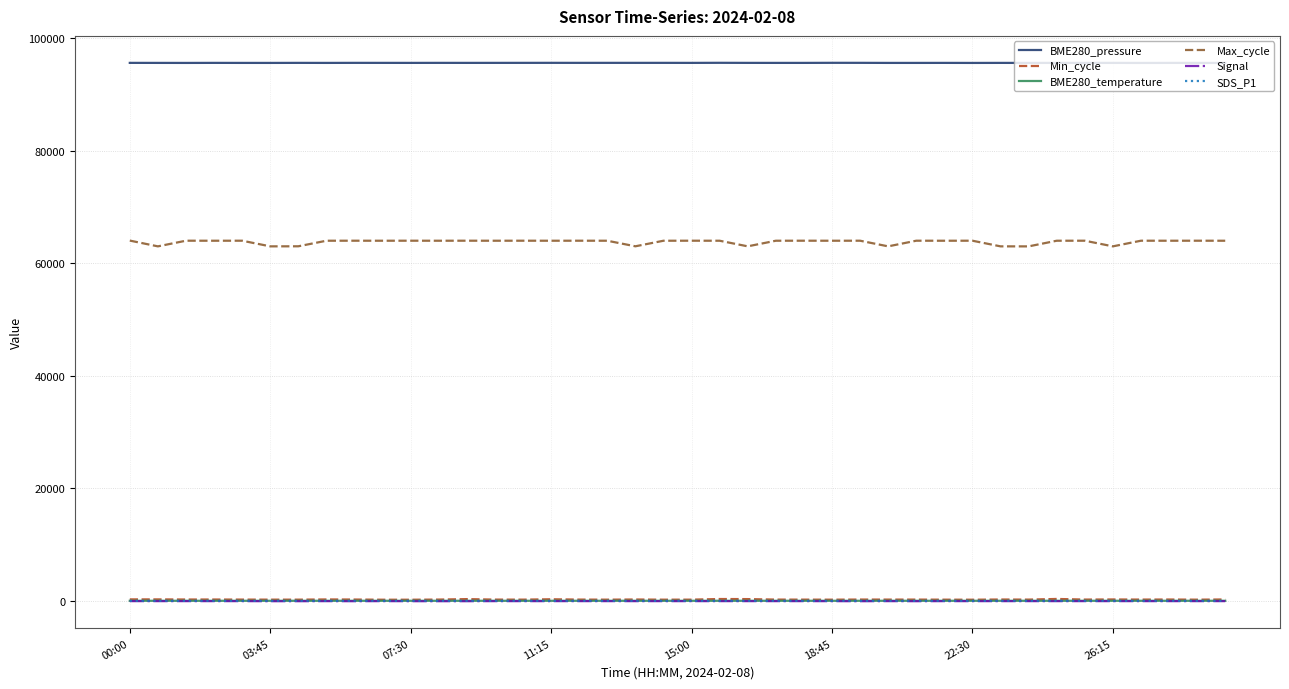

What is the minimum value shown in the chart?

-67.0